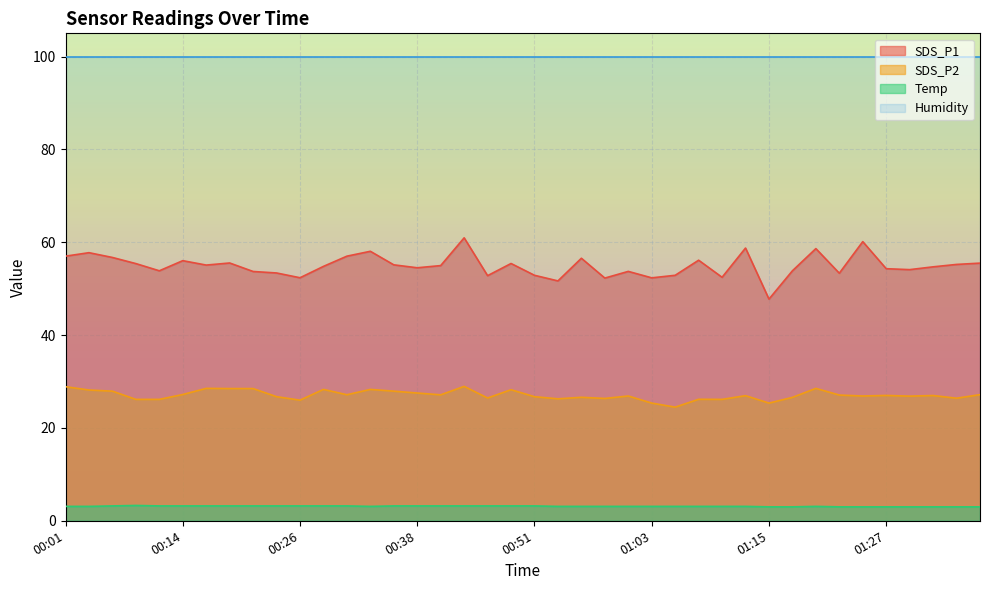

Which has a higher value, 00:14 or 01:00?

00:14